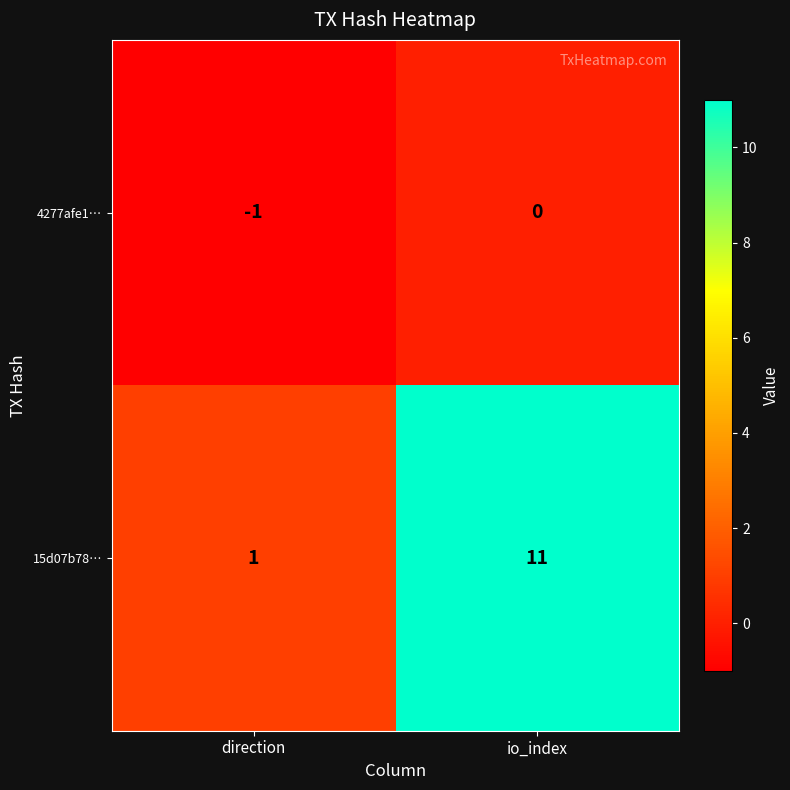

Which series changed the most between direction and io_index?

15d07b78…